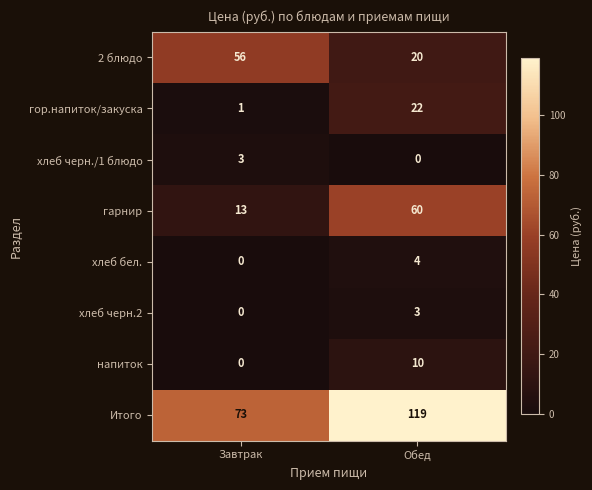

Rank the series at Обед from highest to lowest value.

Итого, гарнир, гор.напиток/закуска, 2 блюдо, напиток, хлеб бел., хлеб черн.2, хлеб черн./1 блюдо